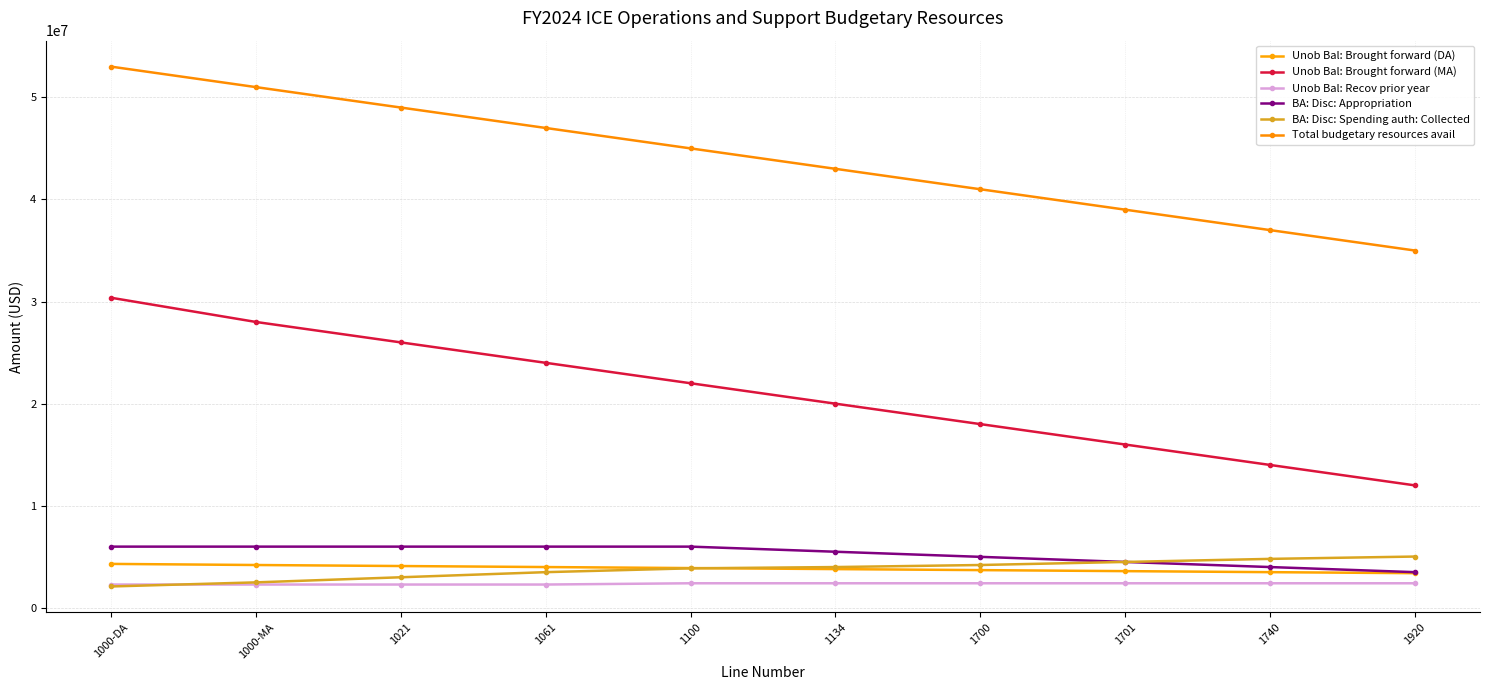

True or false: Unob Bal: Recov prior year and Unob Bal: Brought forward (MA) intersect in this chart.

False